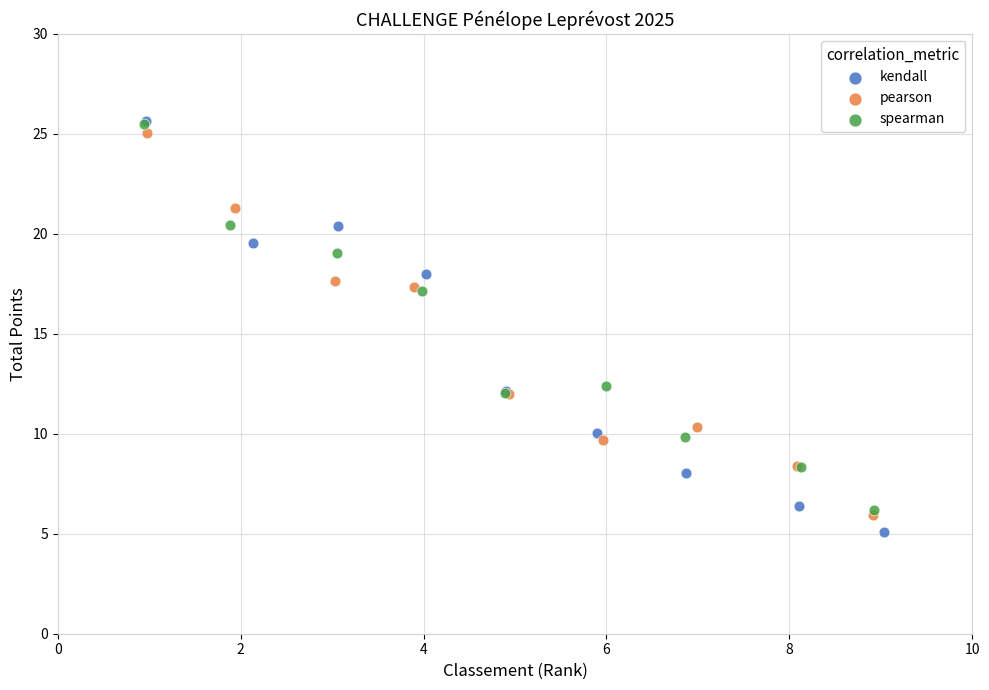

Which series reaches the minimum Y coordinate?

kendall